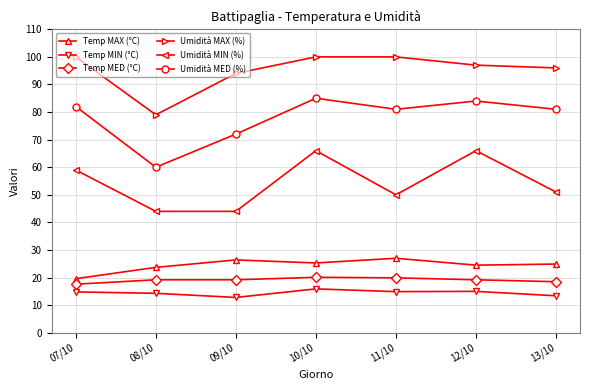

How many lines are shown in the chart?

6